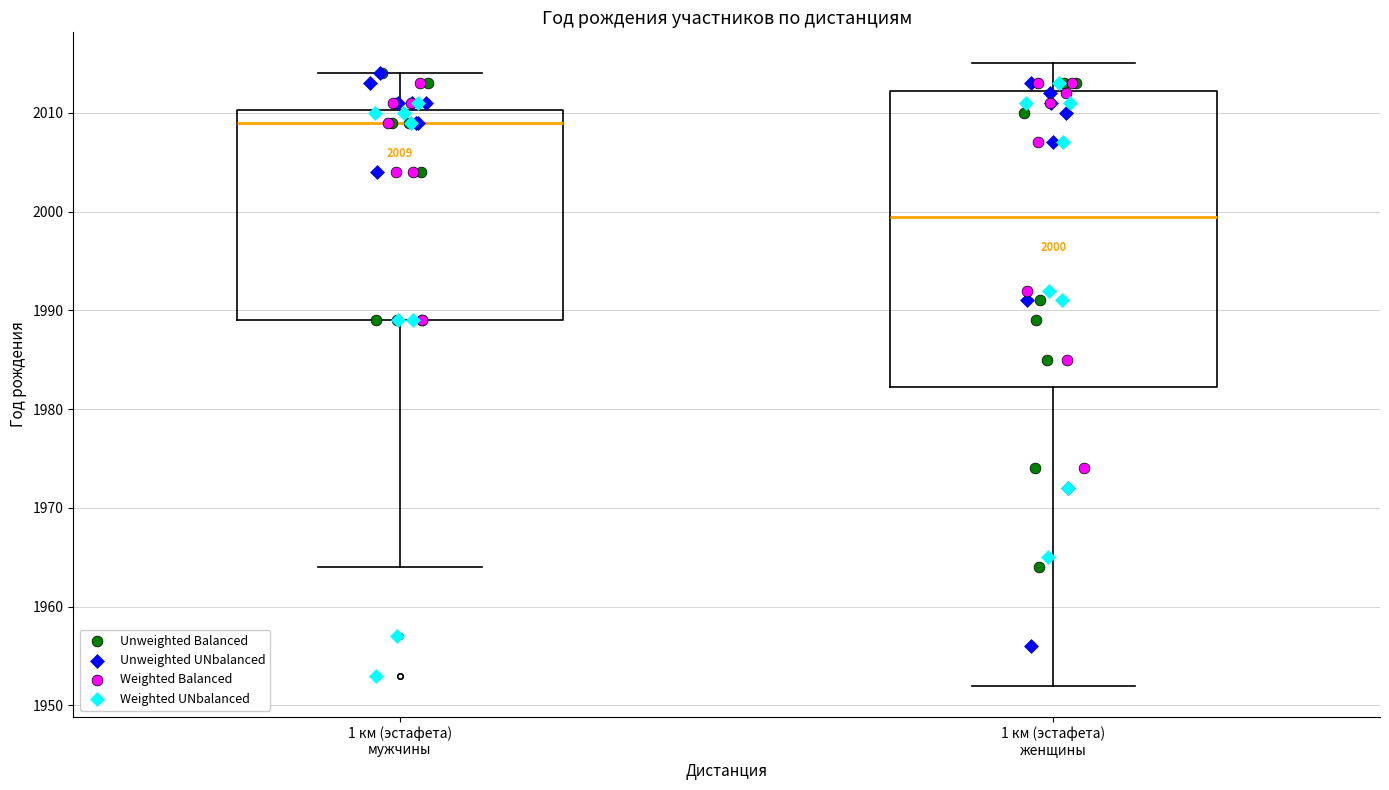

Comparing the boxes themselves (not the whiskers), which one is the tallest?

1 км (эстафета) женщины